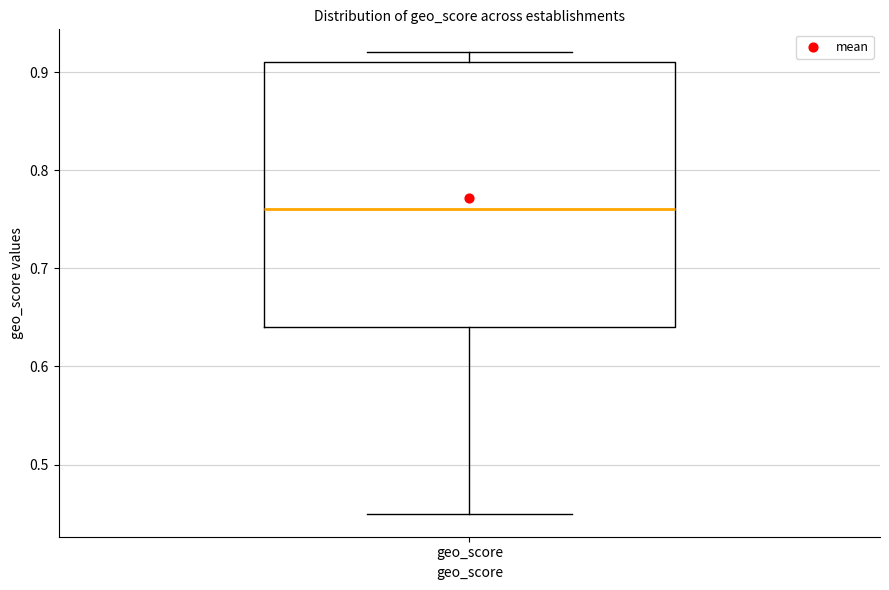

Transcribe this box plot: give where the median line is, the range the box spans, and where the two whiskers end, as read against the y-axis. The values are not printed on the chart, so give them approximately, as read against the axis.

median 0.76, box 0.64 to 0.91, whiskers 0.45 to 0.92